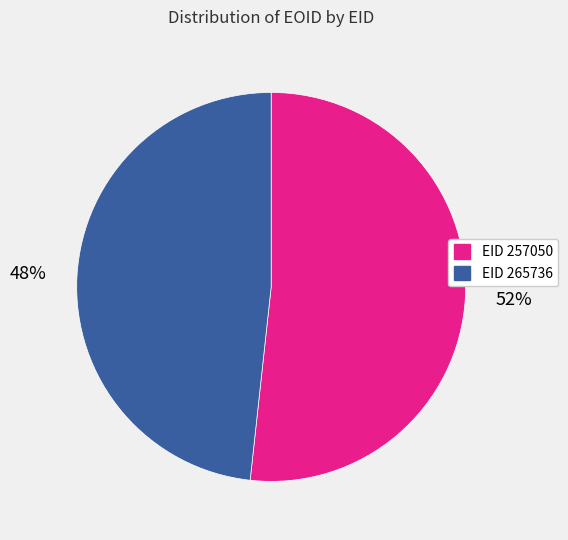

The EID 265736 slice represents 42% of the pie. True or false?

False